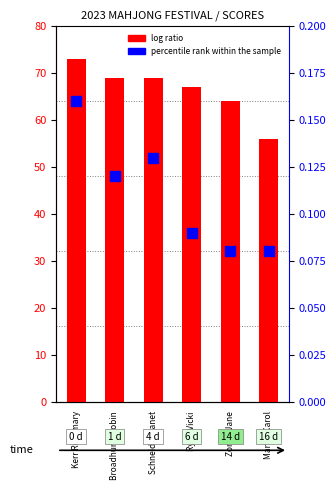

Which series has the largest total across all categories?

log ratio